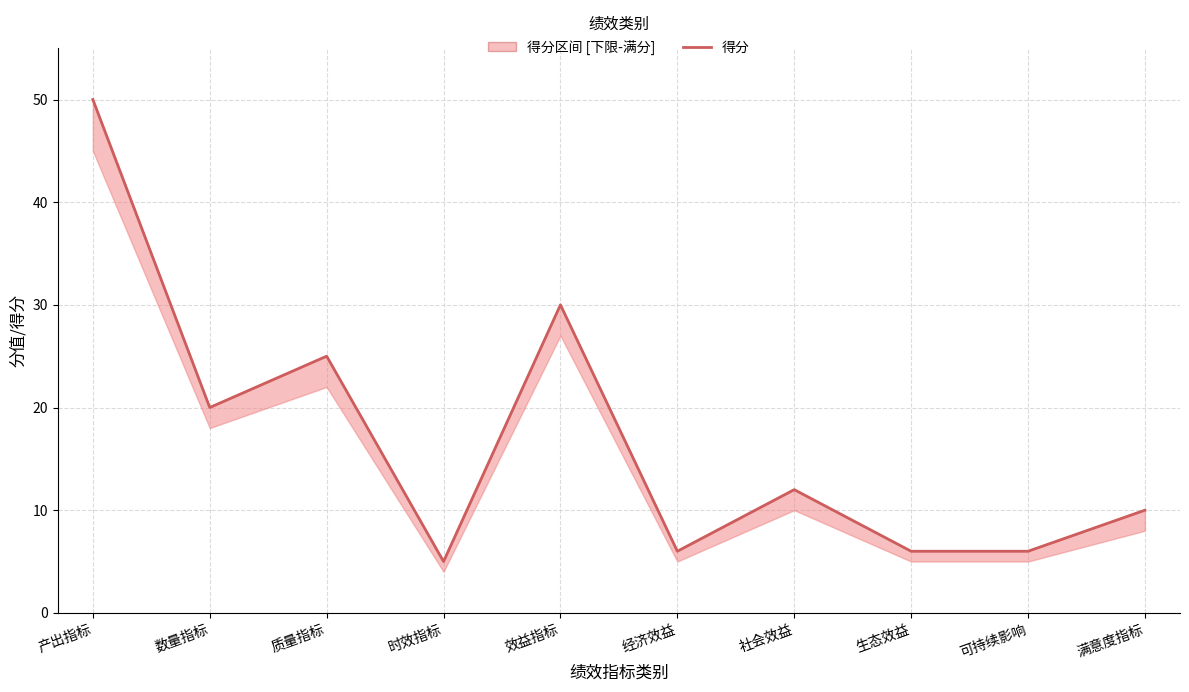

What value does the data have at 效益指标?

30